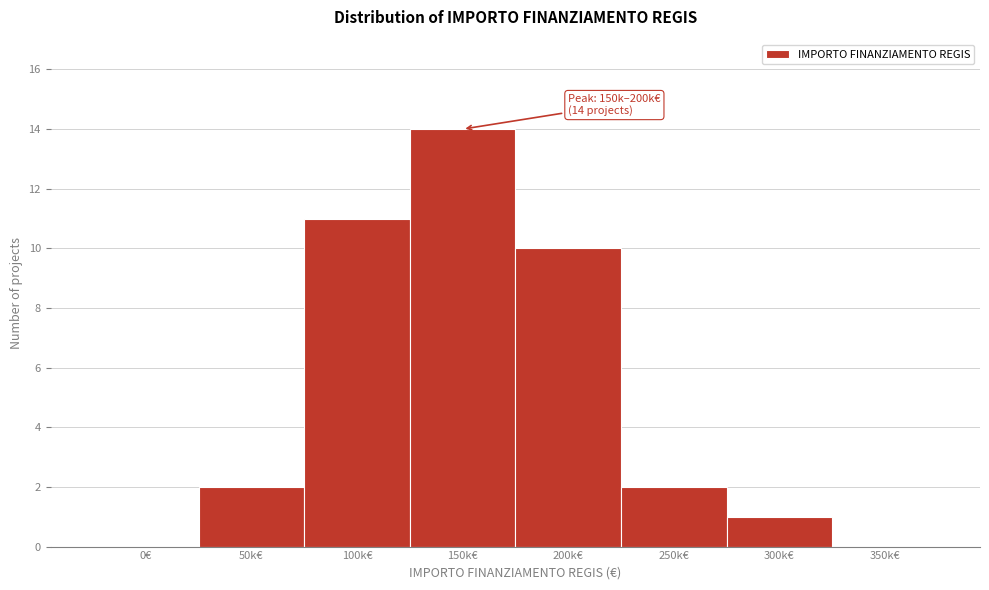

Reading left to right, transcribe all the data shown in this chart.

0€=0	50k€=2	100k€=11	150k€=14	200k€=10	250k€=2	300k€=1	350k€=0